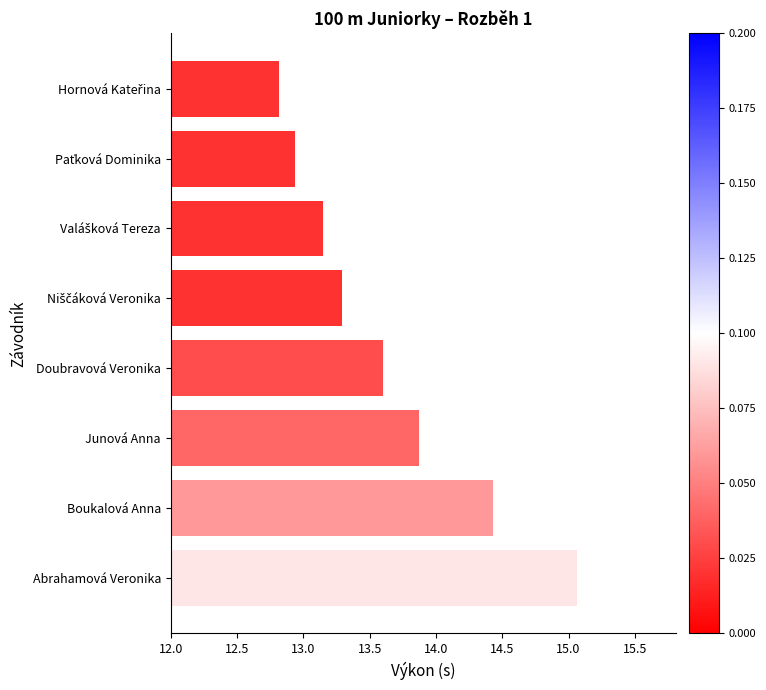

What is the ratio of the value at Boukalová Anna to the value at Doubravová Veronika?

1.1